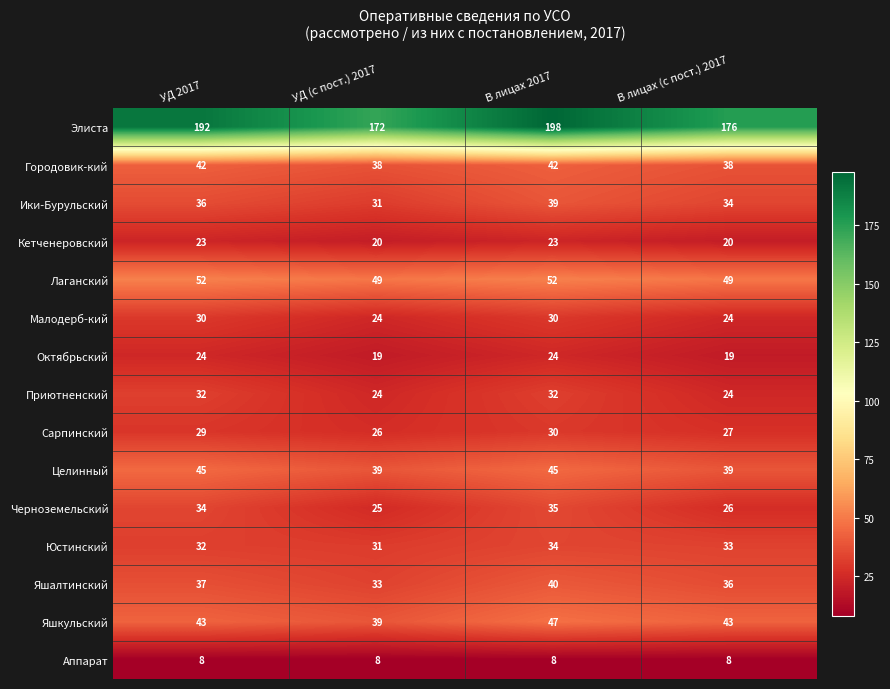

What is the sum of the Октябрьский values at УД (с пост.) 2017 and УД 2017?

43